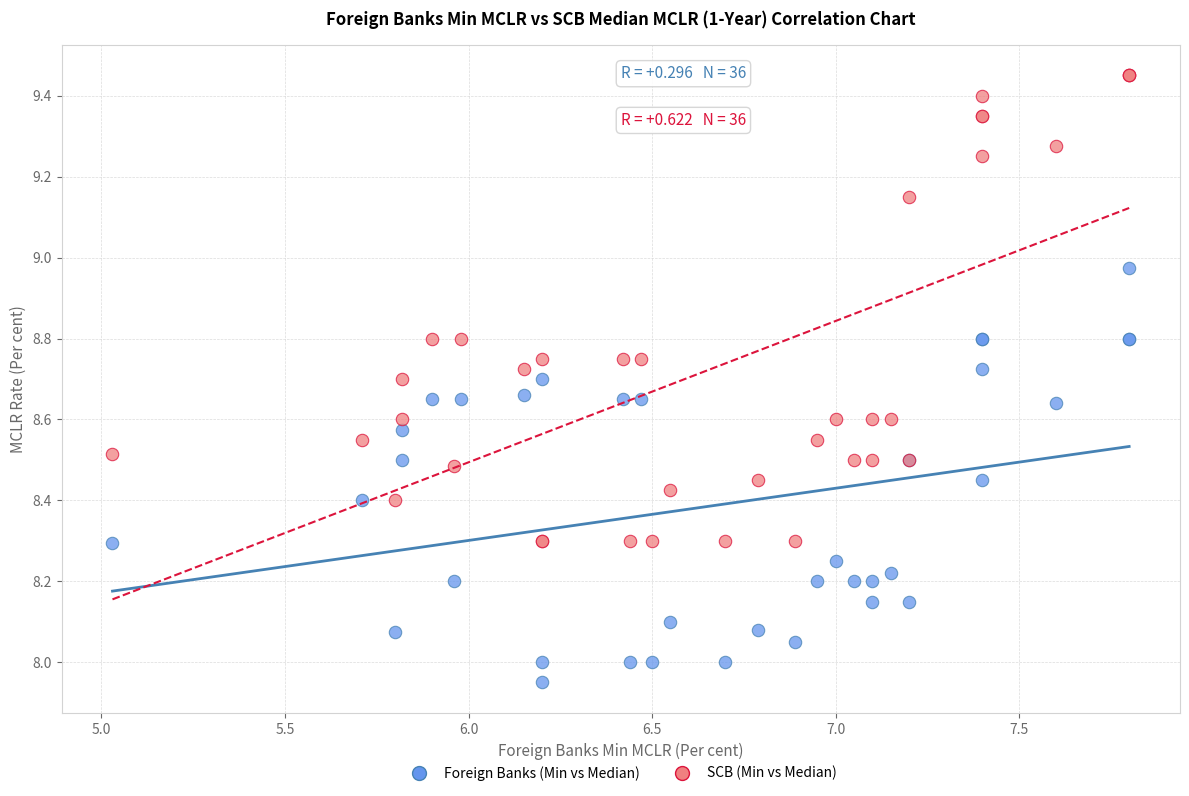

Which series has the largest Y range (max minus min)?

SCB (Min vs Median)